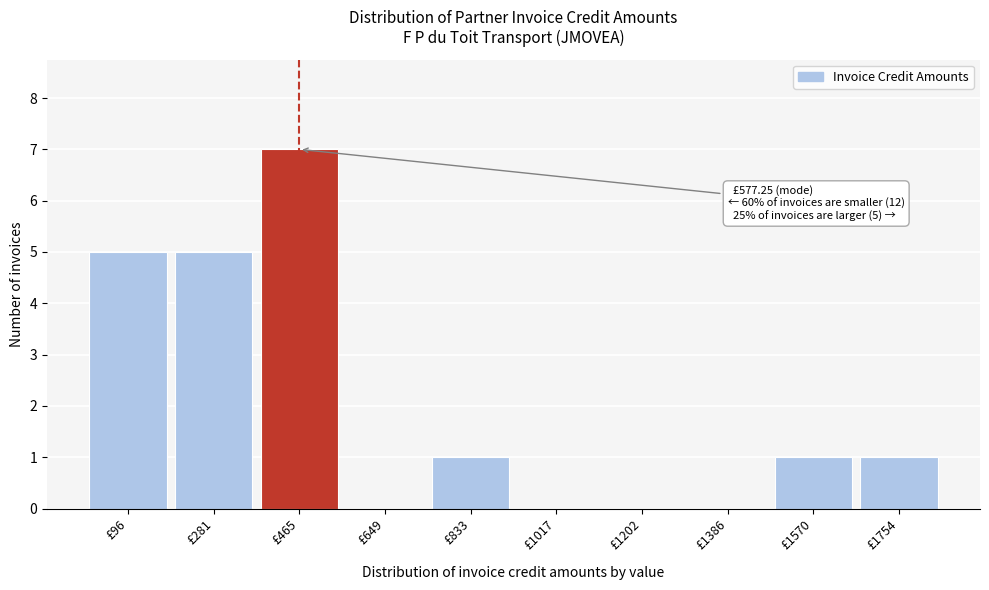

Reading left to right, list all the values displayed in this chart.

£96=5	£281=5	£465=7	£649=0	£833=1	£1017=0	£1202=0	£1386=0	£1570=1	£1754=1